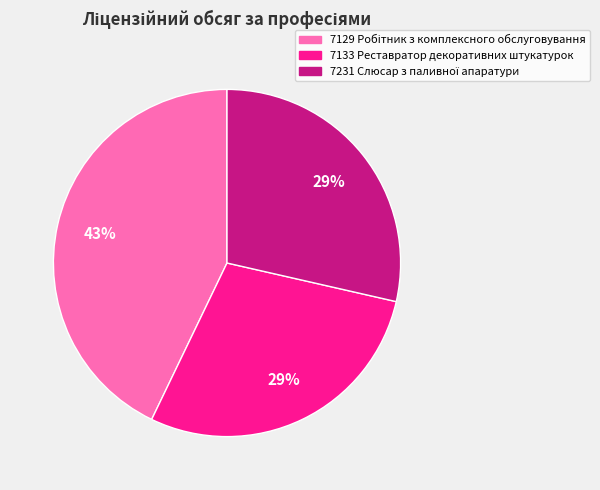

To the nearest percent, what percentage of the pie is 7133 Реставратор декоративних штукатурок?

29%